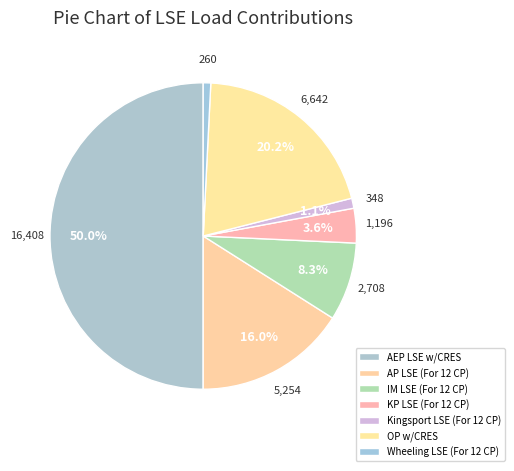

How many segments does this pie chart have?

7